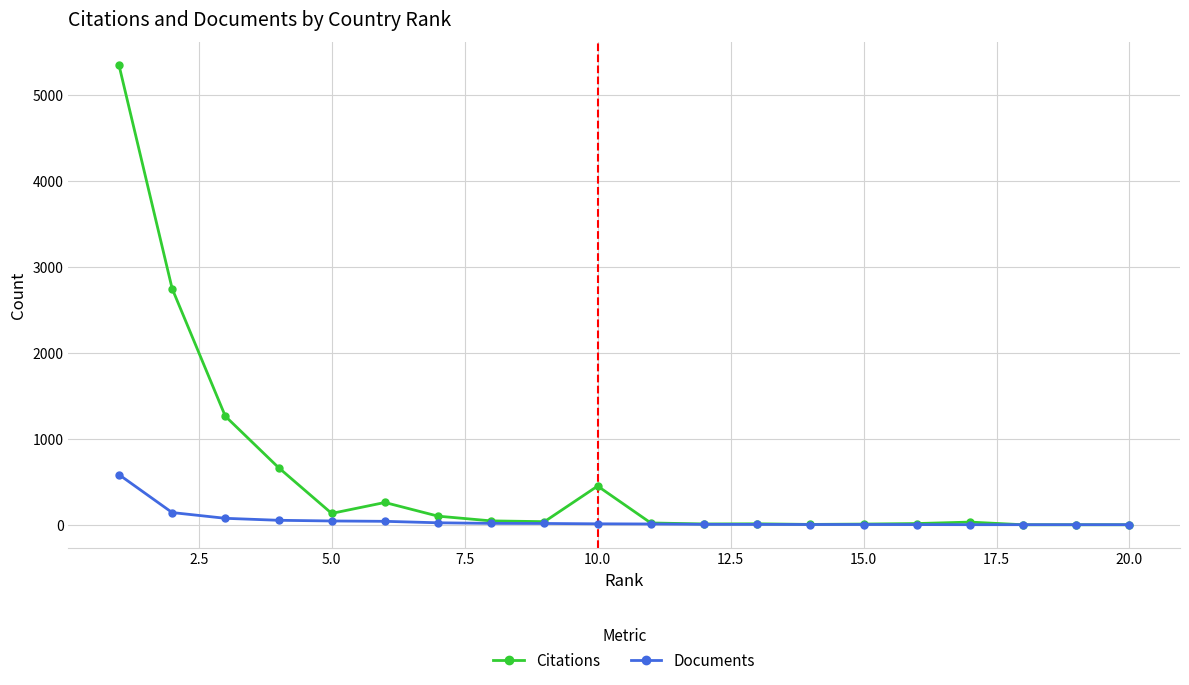

Rank the series by their maximum value, from lowest to highest.

Documents, Citations